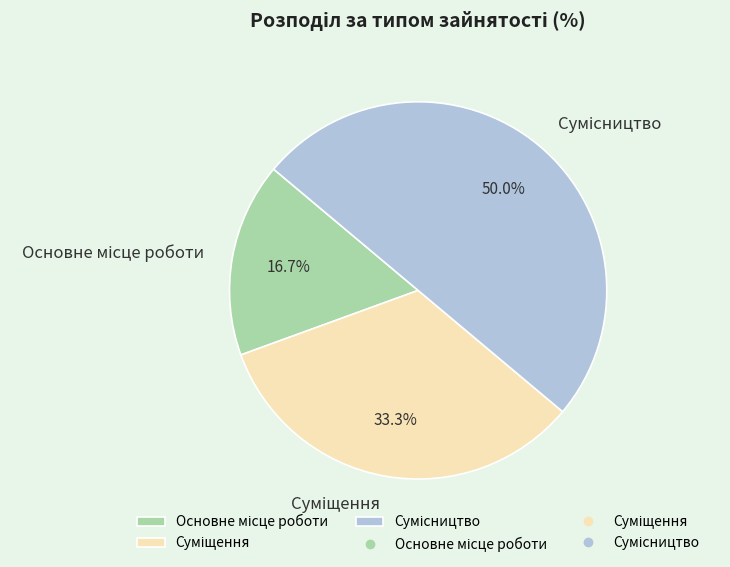

Rank the categories by value from highest to lowest.

Сумісництво, Суміщення, Основне місце роботи